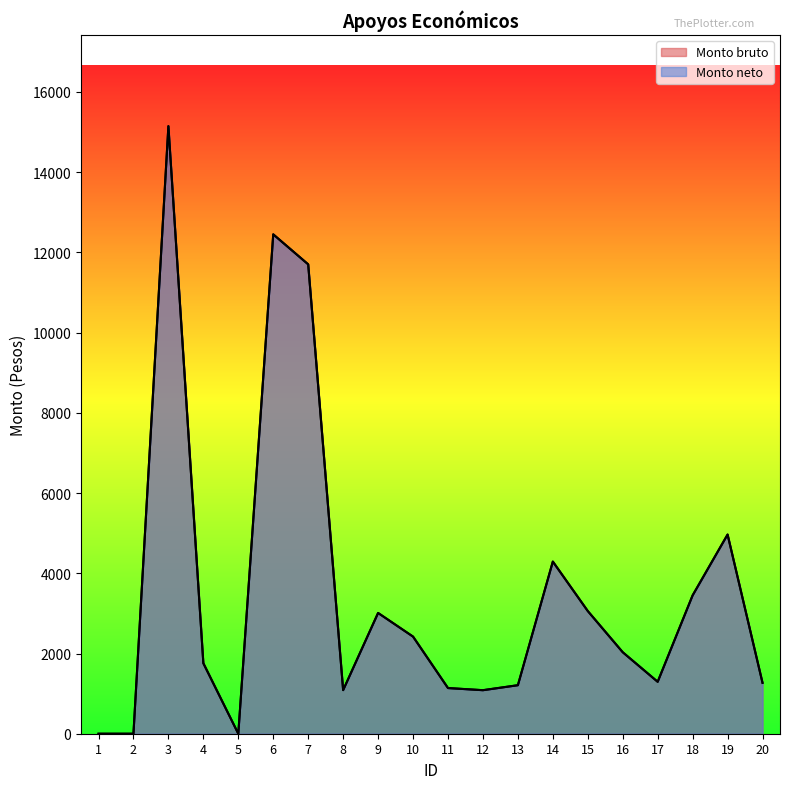

Is it true that Monto neto equals 1517.2 at 11?

False